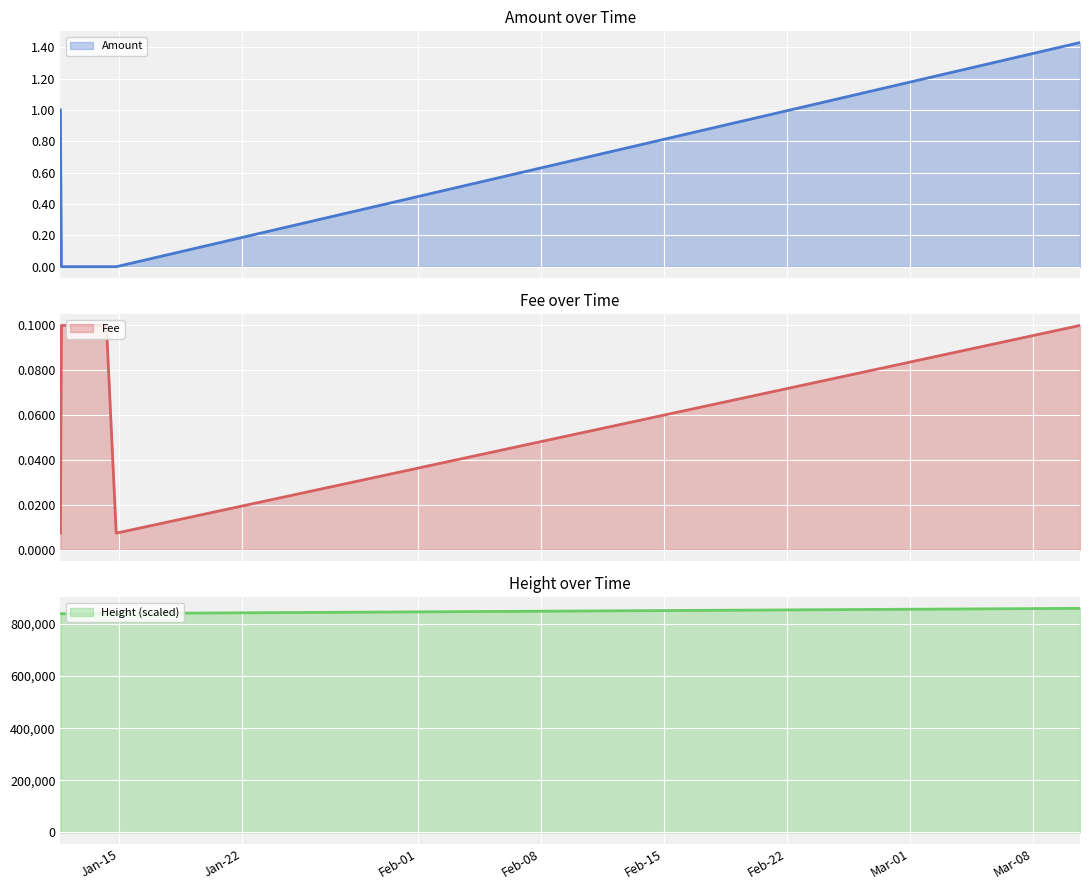

After their last crossing, which series has the higher values: Amount or Fee?

Amount